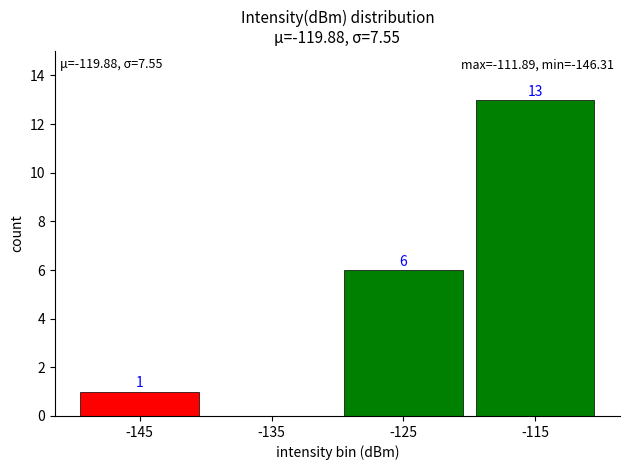

Which has a higher value, -115 or -125?

-115